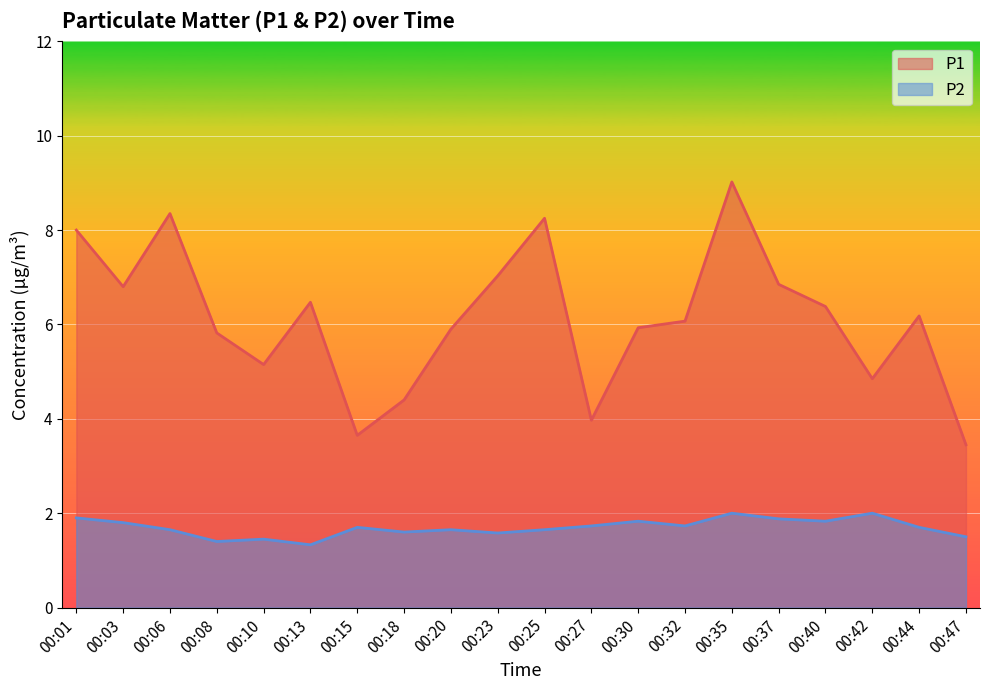

True or false: P1 has a value of 6.8 at 00:03.

True